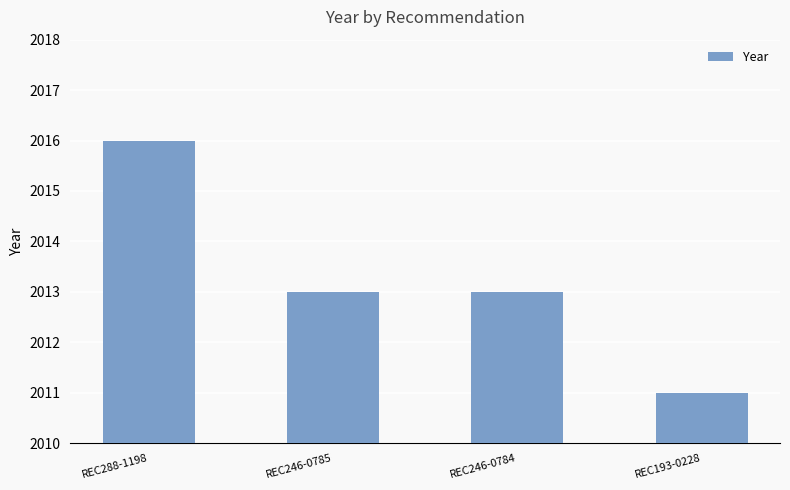

What is the smallest value displayed?

2011